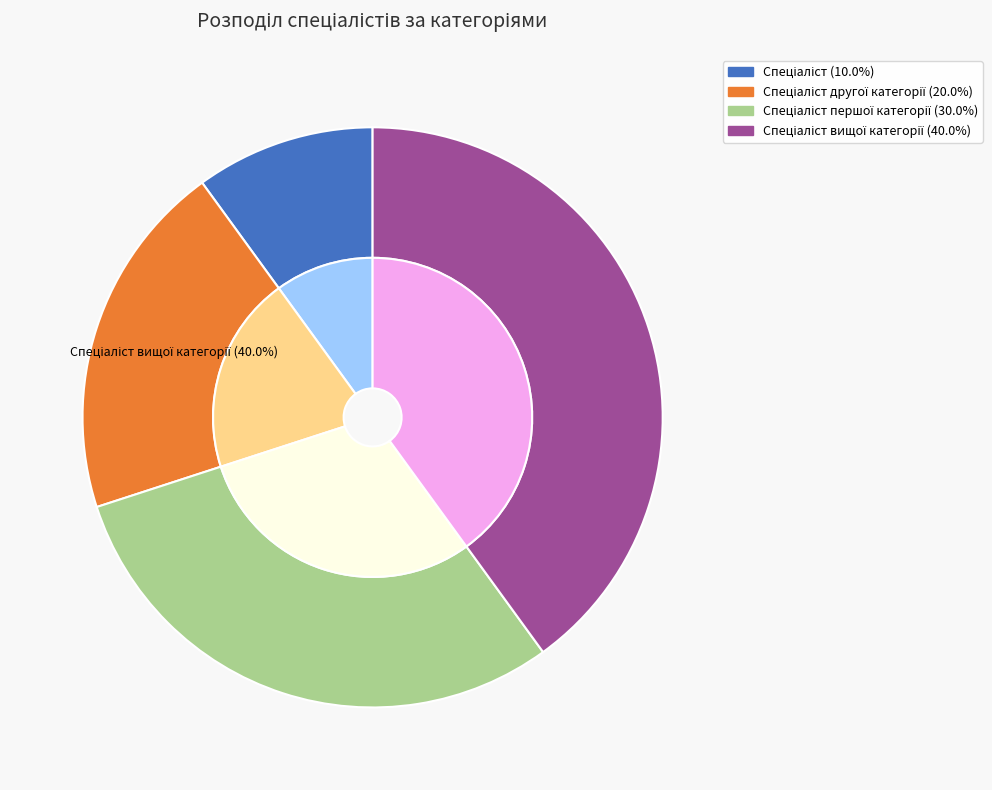

Is it true that Спеціаліст другої категорії is 33% of the pie?

False